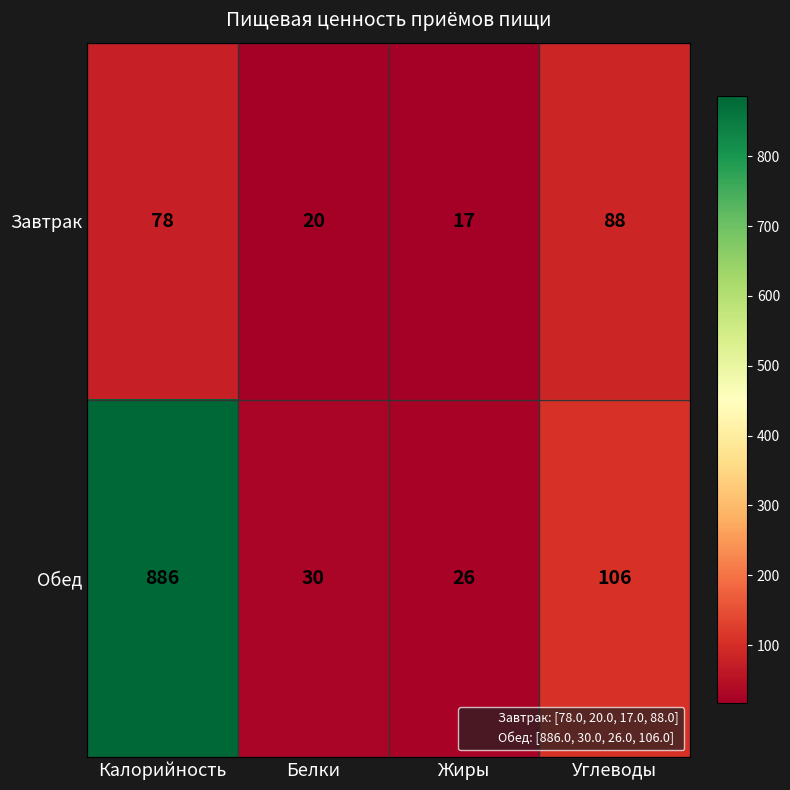

Count the number of categories in the chart.

4